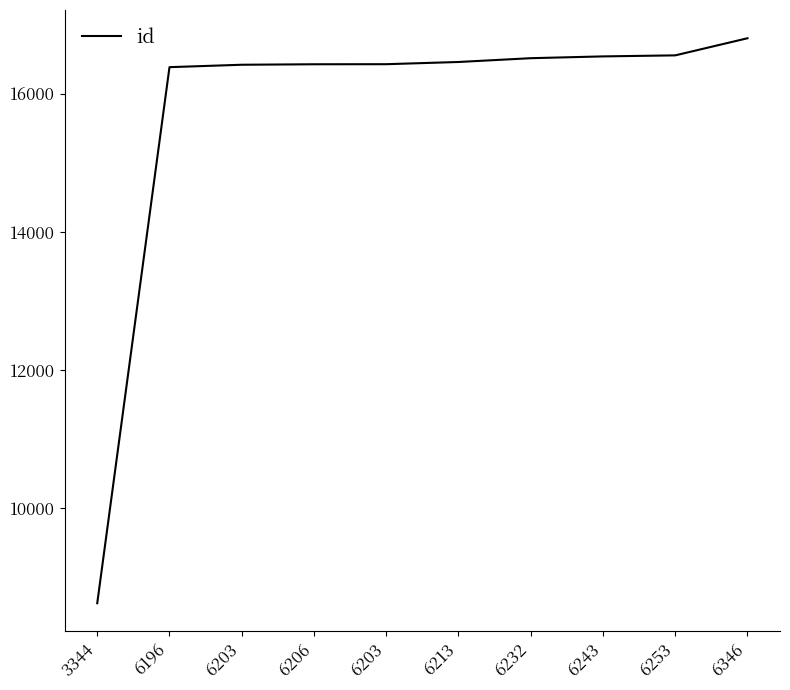

What is the label of the 1st point from the right?

6346